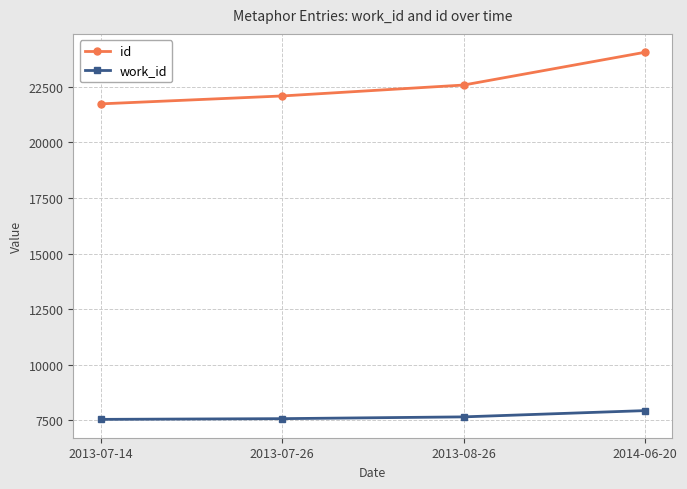

What is the difference between the highest and lowest values at 2013-08-26?

14928